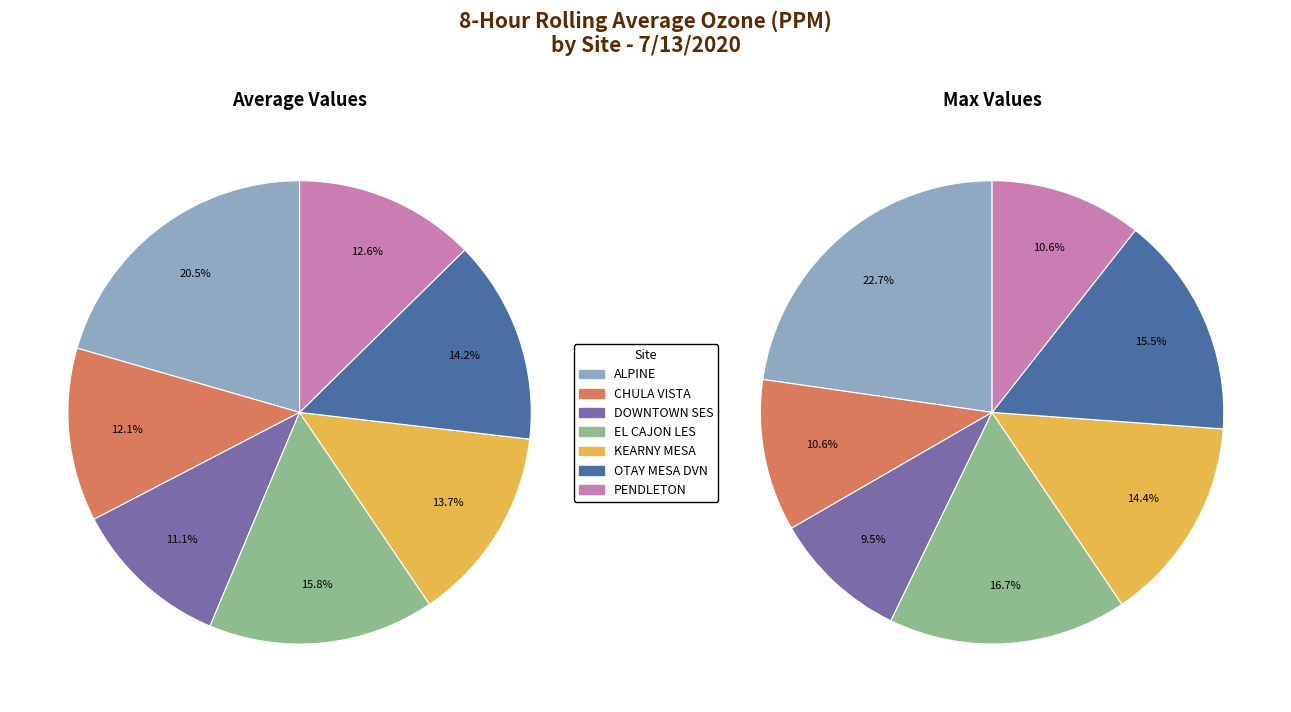

True or false: max_values accounts for 12% of the total.

True